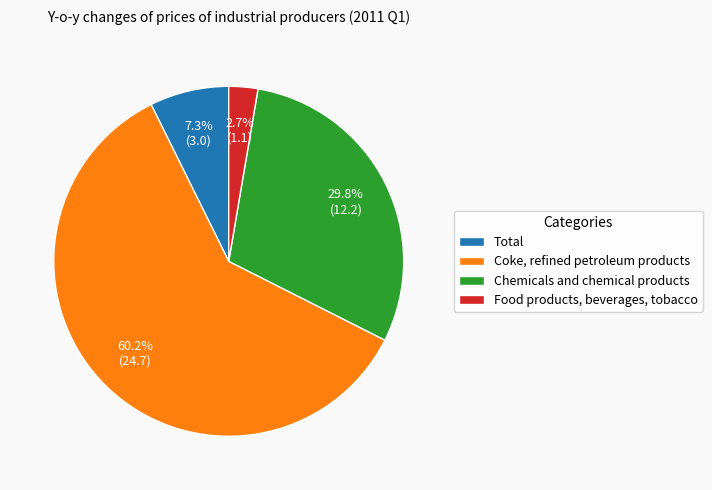

To the nearest percent, what is the average slice percentage?

25%